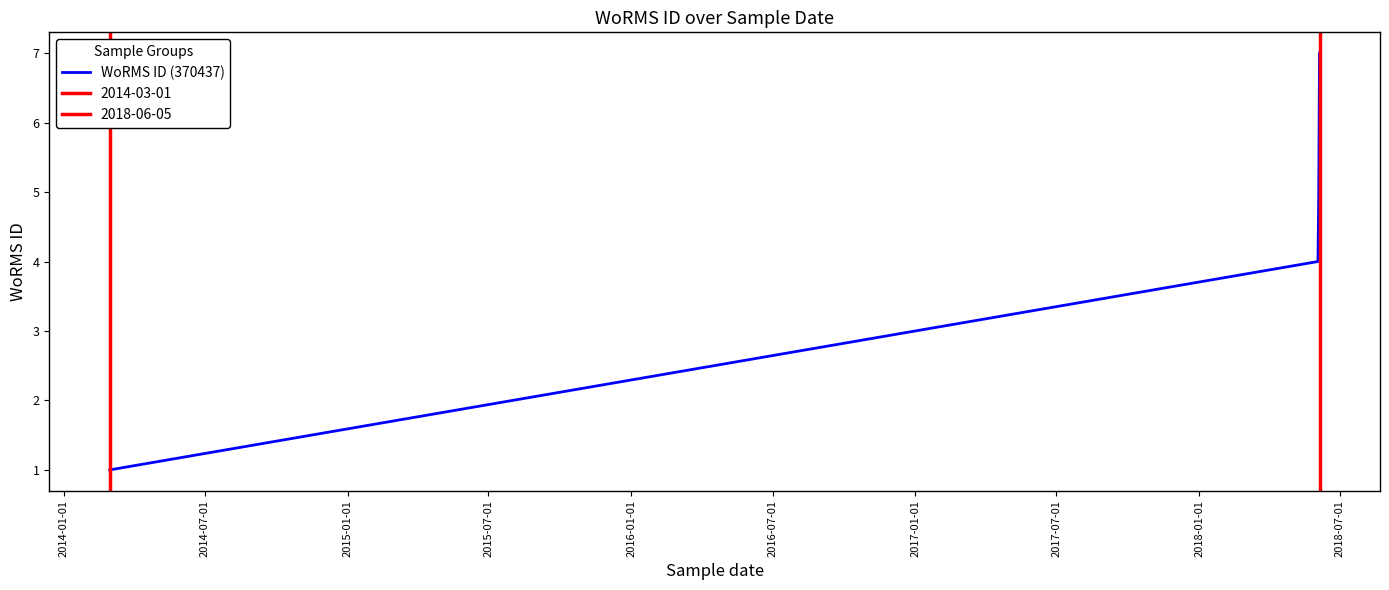

Between 2015-07-01 and 2014-01-01, which is larger?

2015-07-01